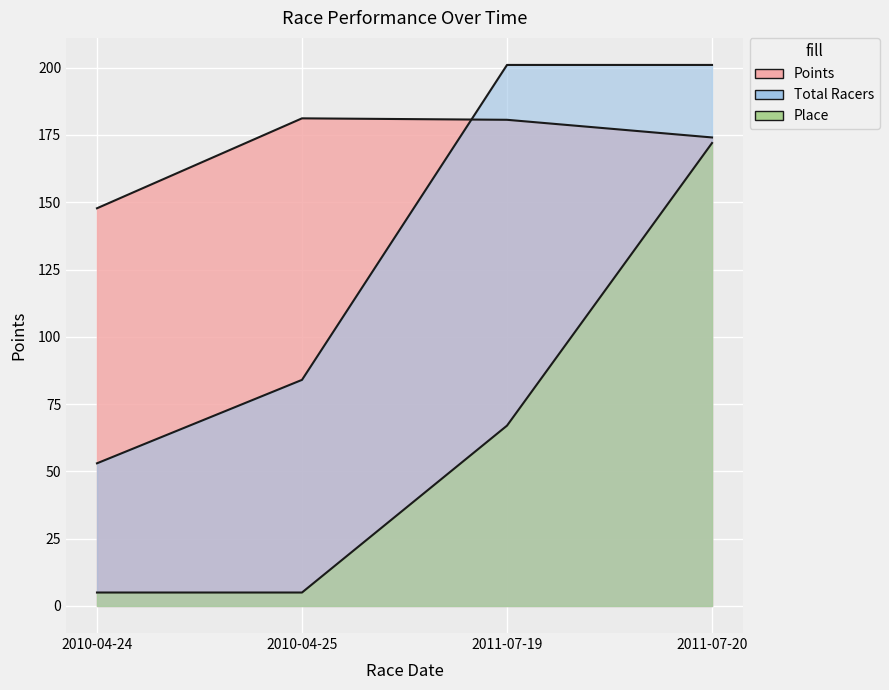

At how many categories does at least one series exceed 41?

4